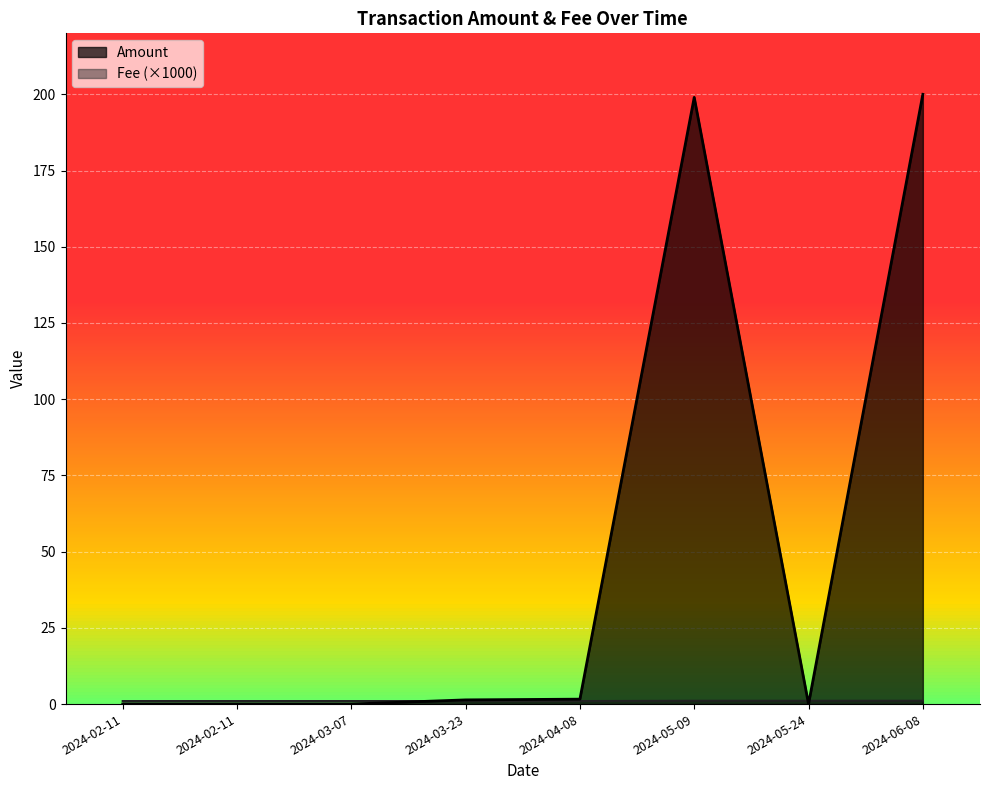

What is the difference between the Fee values at 2024-03-07 and 2024-06-08?

0.1